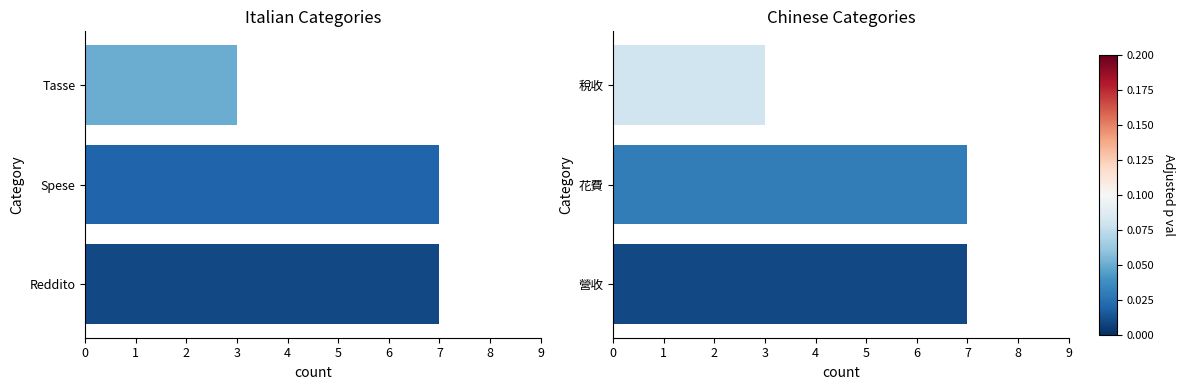

What is the total value across all series at 2?

6